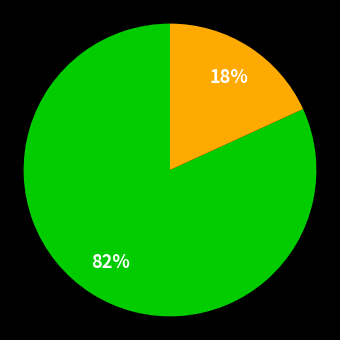

To the nearest percent, what is the average slice percentage?

50%